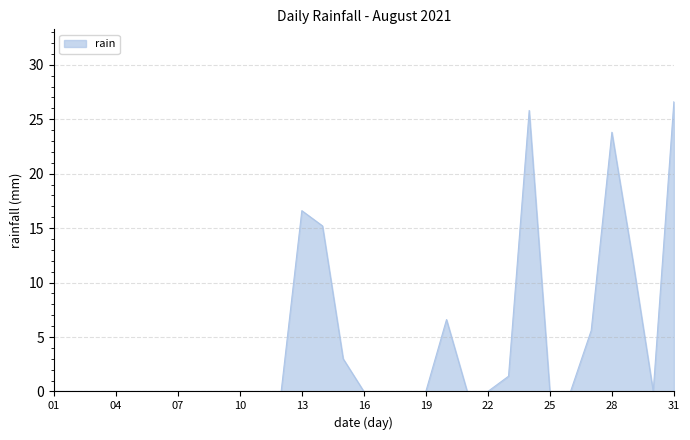

What is the greatest value displayed?

26.6